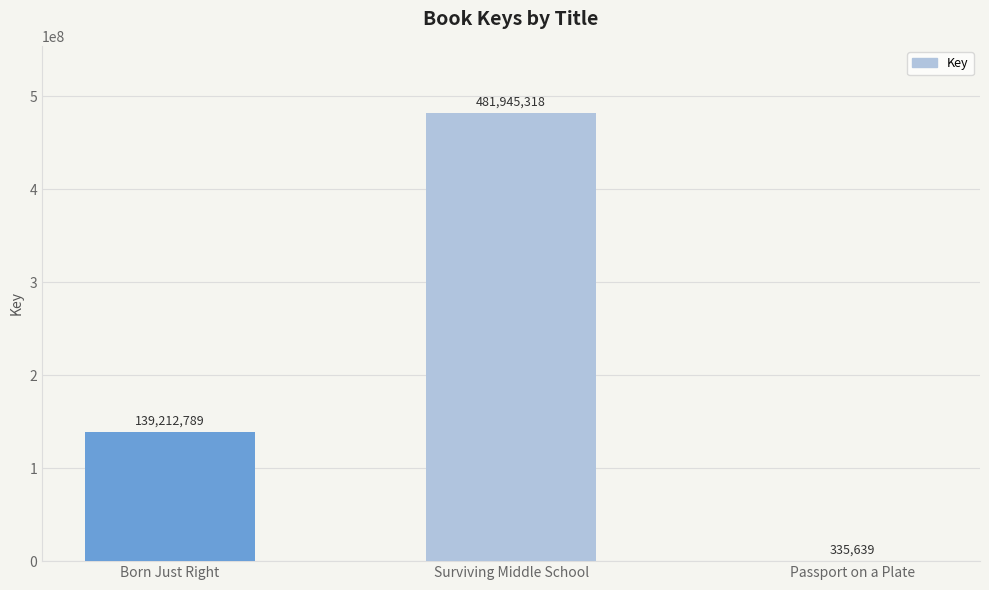

True or false: the data shows 139212789 at Born Just Right.

True